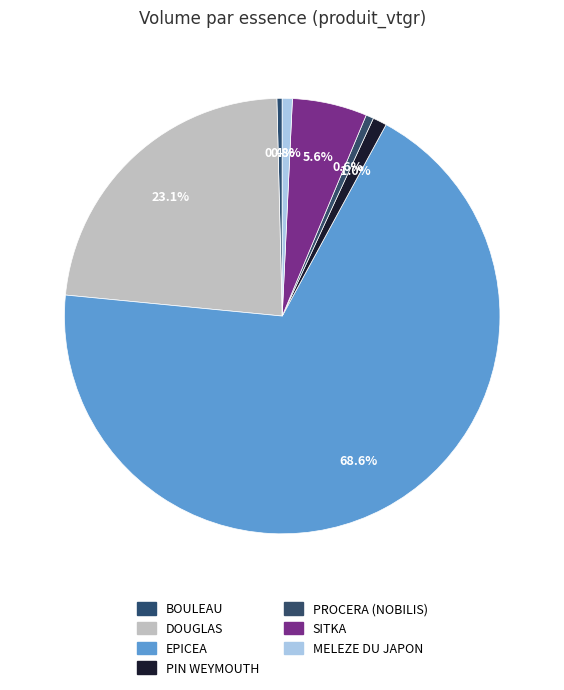

How many slices are in this pie chart?

7